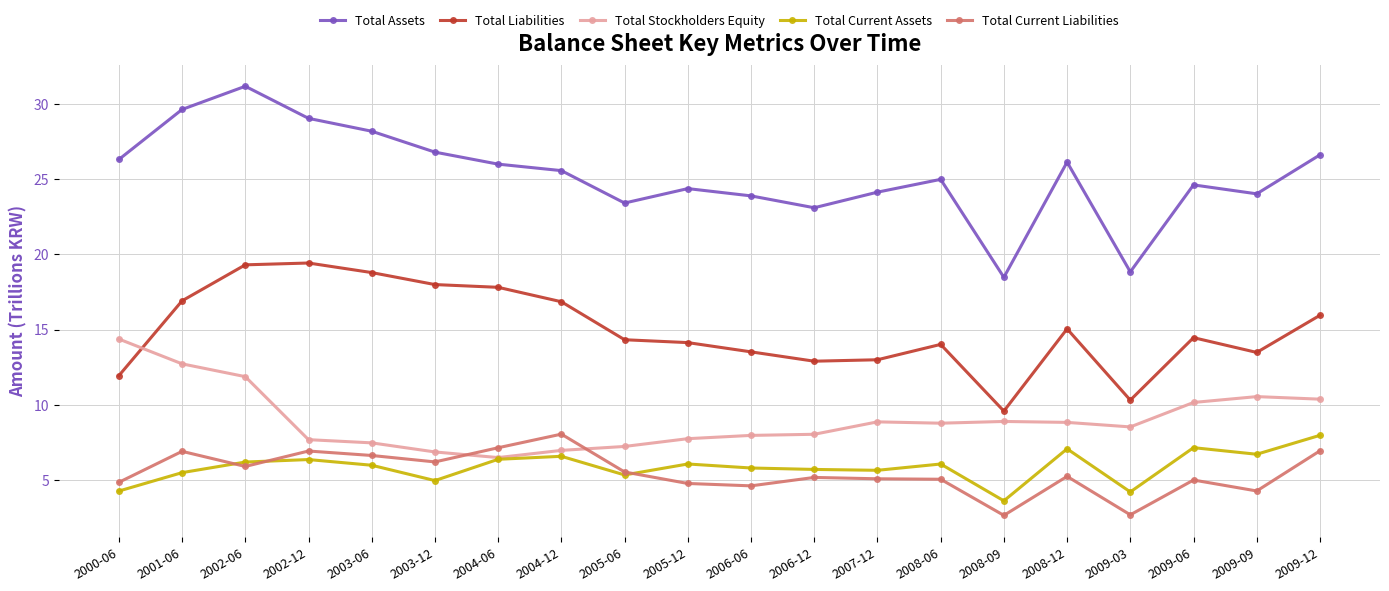

At which category does Total Assets reach its first local peak?

2002-06